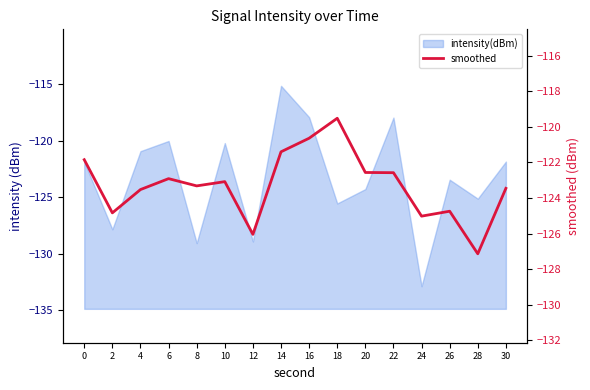

List the labels in order of value, smallest first.

28, 12, 24, 2, 26, 4, 30, 8, 10, 6, 22, 20, 0, 14, 16, 18